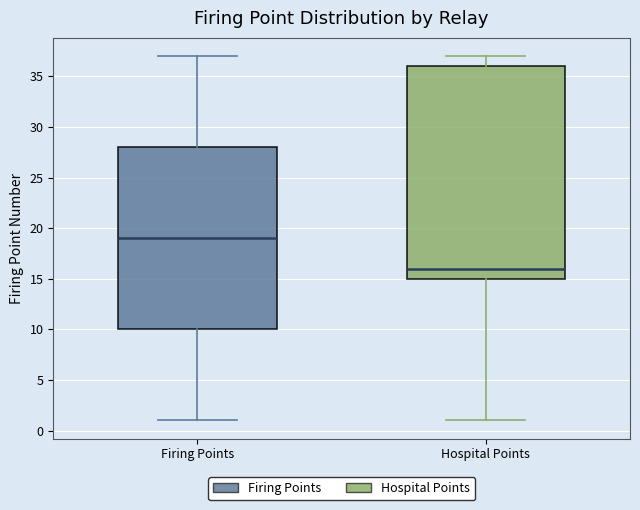

Where is the upper edge of the box for Firing Points on the y-axis? The values are not printed on the chart, so give them approximately, as read against the axis.

28